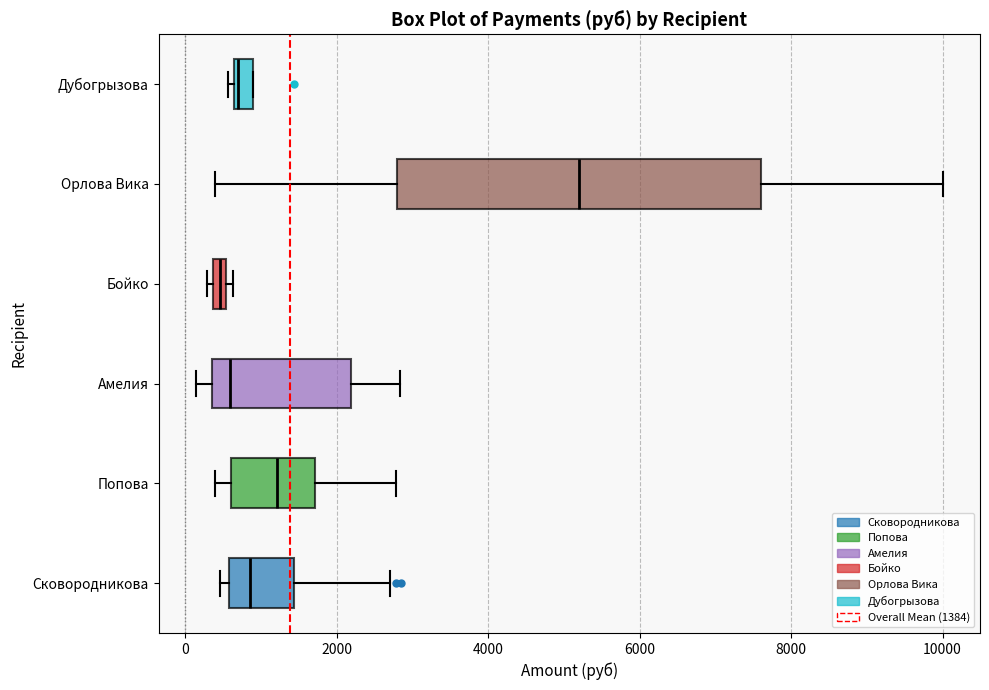

Which box is the widest, from its left edge to its right edge?

Орлова Вика